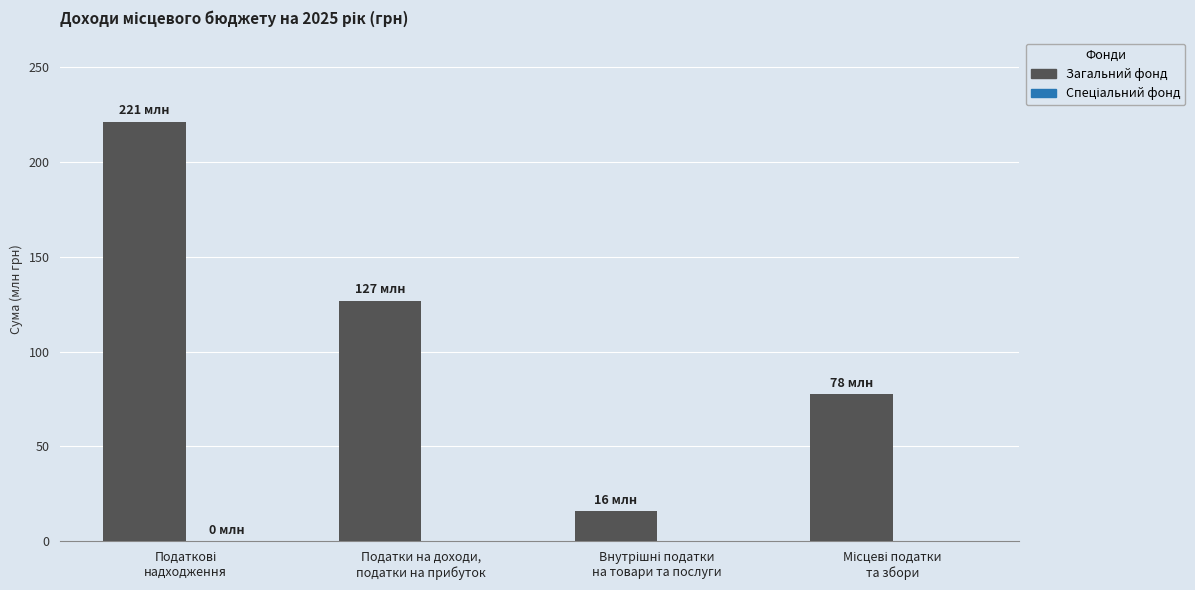

What is the value of the Спеціальний фонд bar at the 1st from the left?

100000